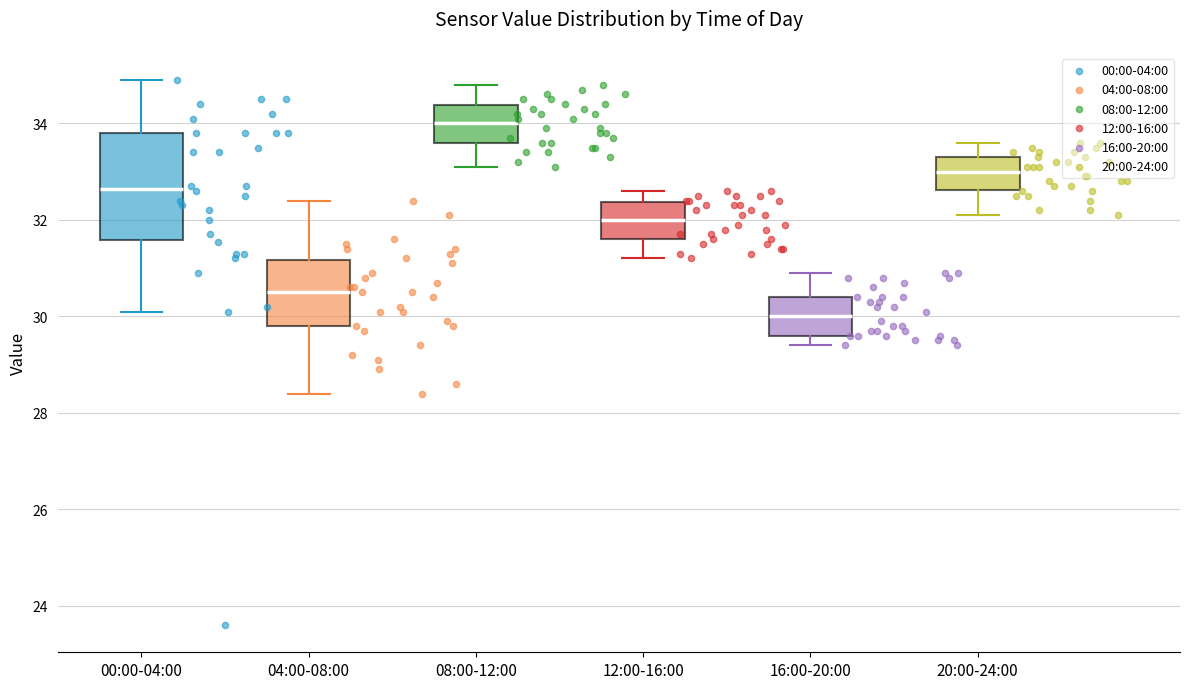

Reading left to right, transcribe this box plot: for each box, give where its median line is, the range the box spans, and where its two whiskers end, as read against the y-axis. The values are not printed on the chart, so give them approximately, as read against the axis.

00:00-04:00: median 32.6, box 31.6 to 33.8, whiskers 30.2 to 35.0
04:00-08:00: median 30.6, box 29.8 to 31.2, whiskers 28.4 to 32.4
08:00-12:00: median 34.0, box 33.6 to 34.4, whiskers 33.2 to 34.8
12:00-16:00: median 32.0, box 31.6 to 32.4, whiskers 31.2 to 32.6
16:00-20:00: median 30.0, box 29.6 to 30.4, whiskers 29.4 to 31.0
20:00-24:00: median 33.0, box 32.6 to 33.4, whiskers 32.2 to 33.6